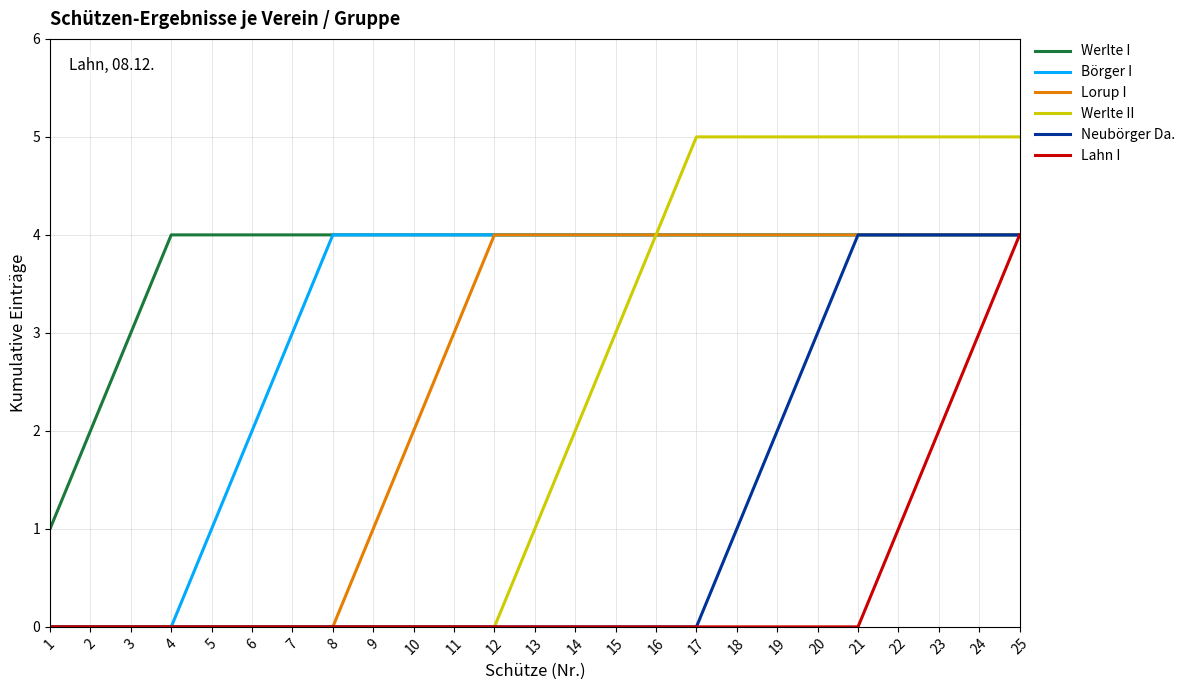

Which series has the largest range (max minus min)?

Werlte II